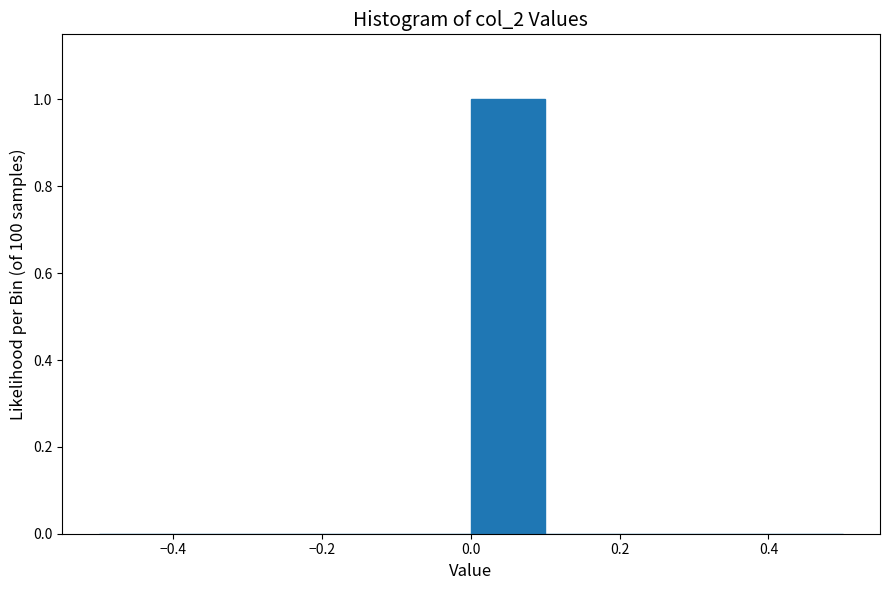

Reading left to right, transcribe this chart: for each bar, give the range it covers on the x-axis and its height. The values are not printed on the chart, so give them approximately, as read against the axis.

-0.5 to -0.4: 0
-0.4 to -0.3: 0
-0.3 to -0.2: 0
-0.2 to -0.1: 0
-0.1 to 0.0: 0
0.0 to 0.1: 1
0.1 to 0.2: 0
0.2 to 0.3: 0
0.3 to 0.4: 0
0.4 to 0.5: 0